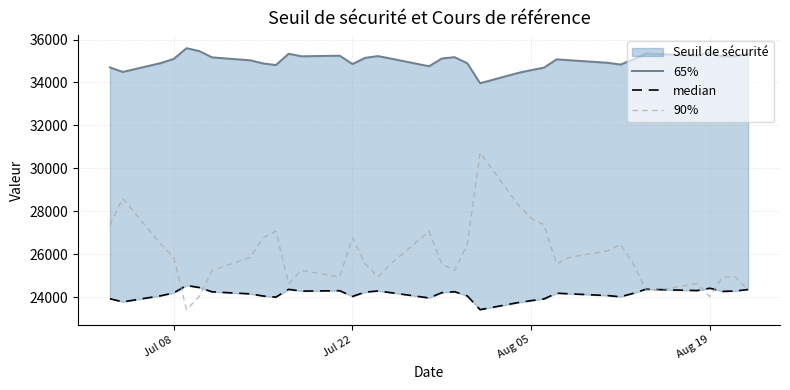

What is the minimum value for 90%?

23426.0